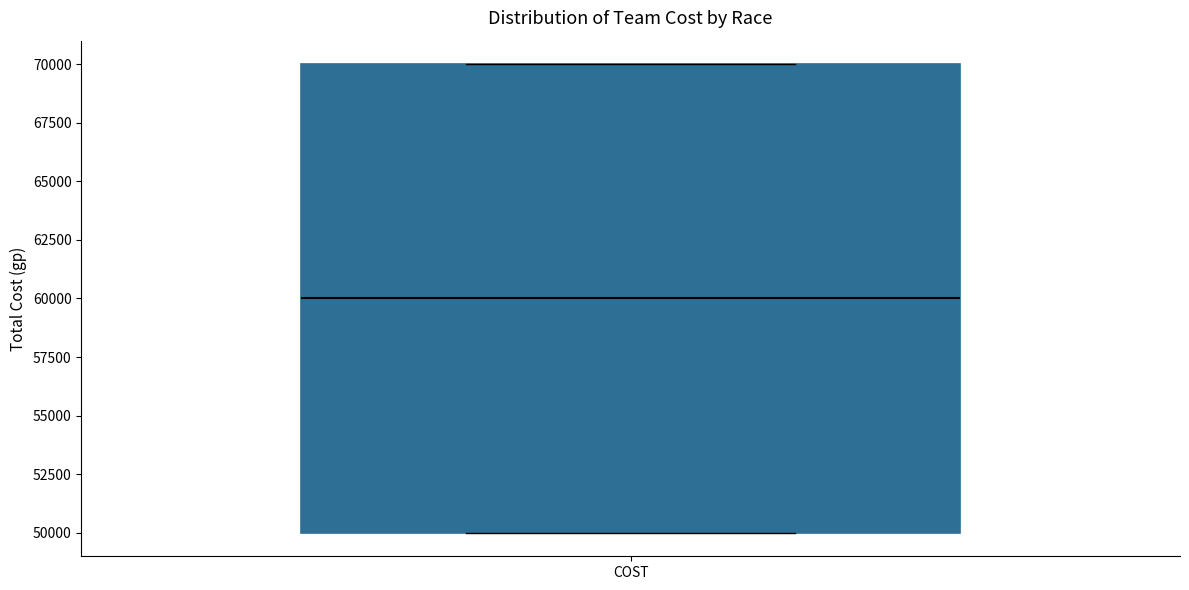

Where is the upper edge of the box for COST on the y-axis? The values are not printed on the chart, so give them approximately, as read against the axis.

70000